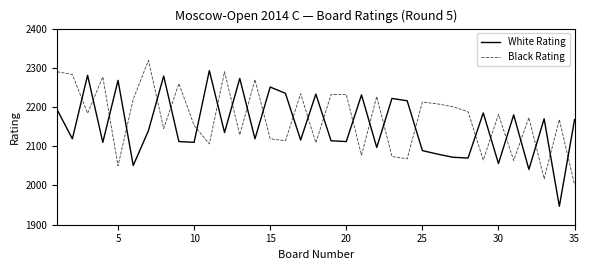

What is the difference between the maximum and minimum values in the White Rating series?

346